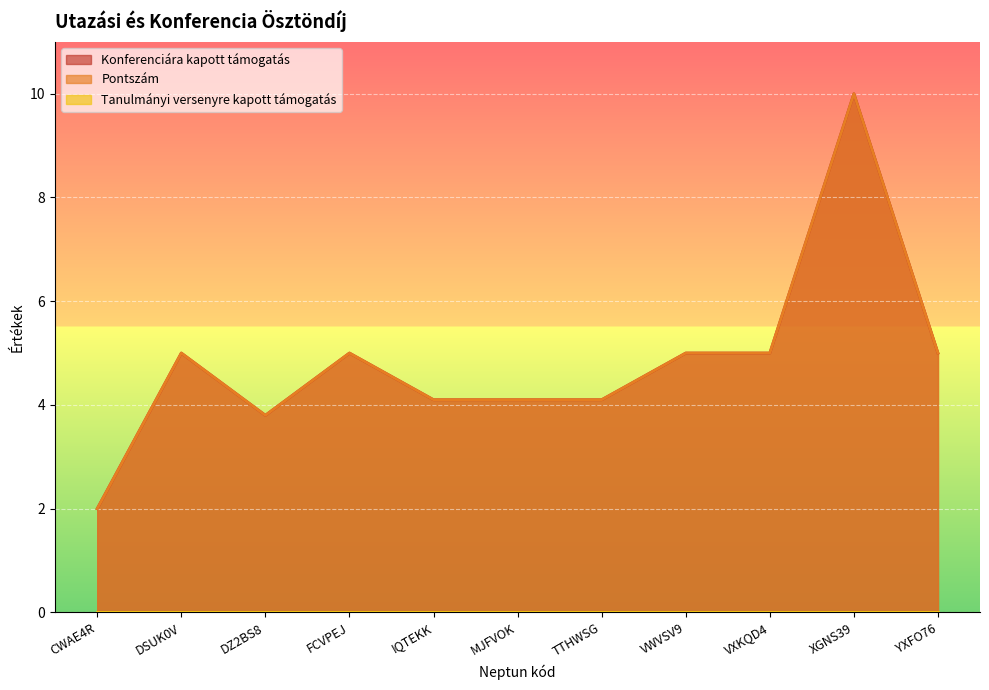

At which category is the sum across all series the highest?

XGNS39